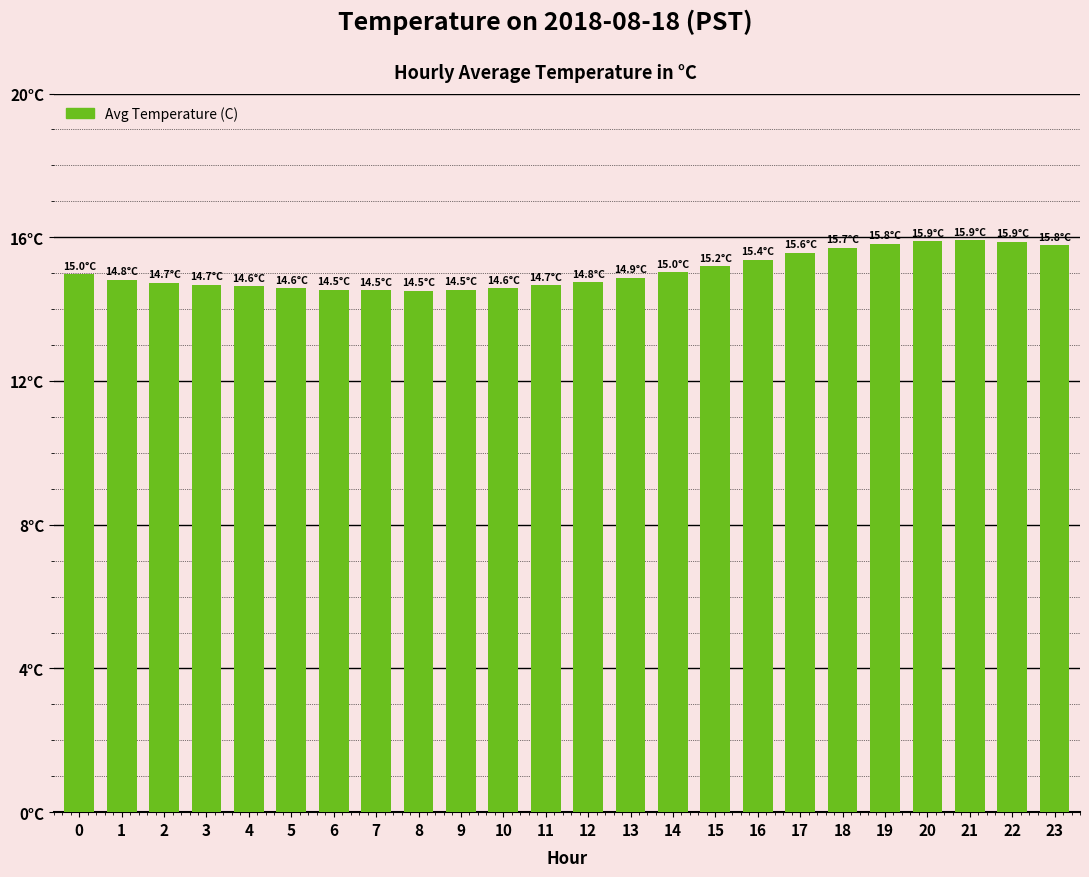

Rank the categories by value from highest to lowest.

21, 20, 22, 19, 23, 18, 17, 16, 15, 14, 0, 13, 1, 12, 2, 3, 11, 4, 5, 10, 6, 9, 7, 8